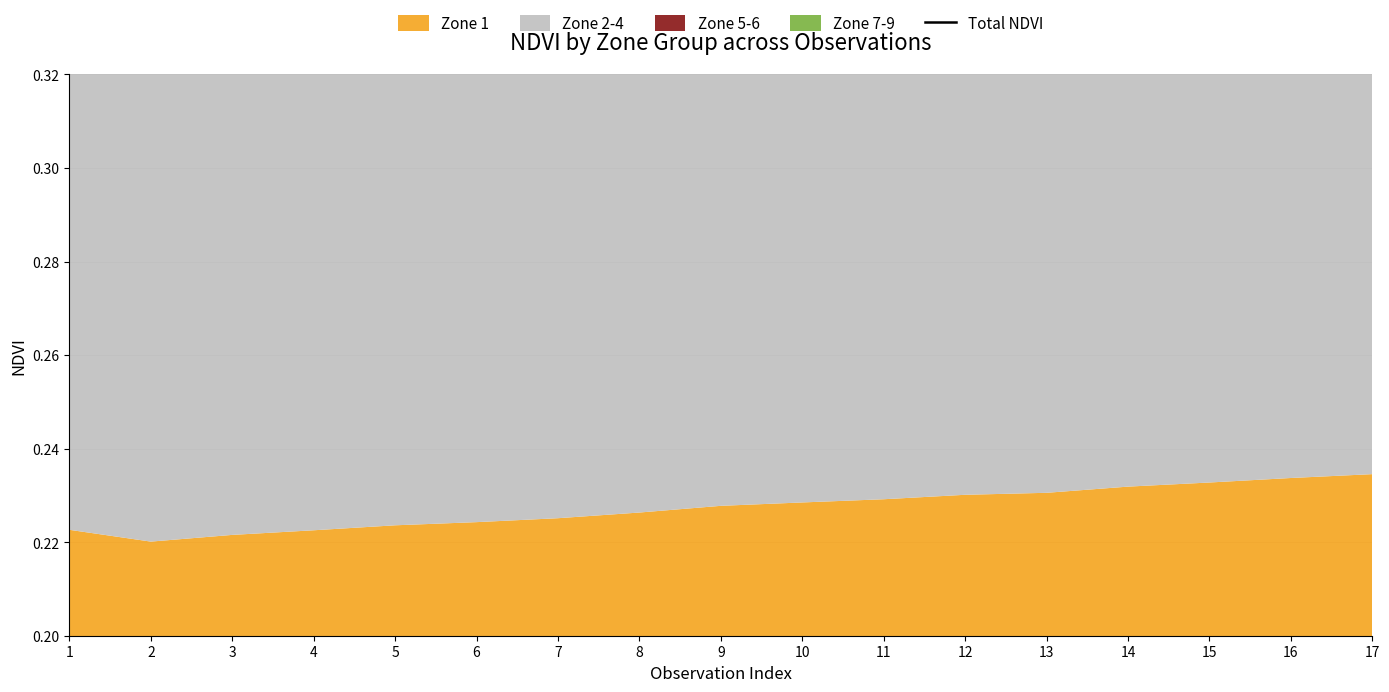

The value at 7 is 0.2. True or false?

False